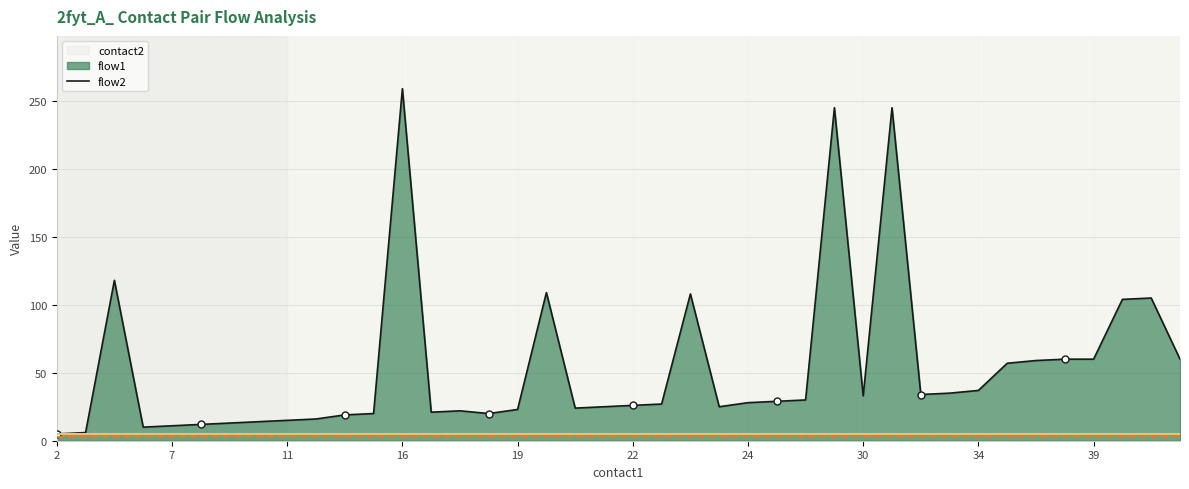

Which series has the widest spread of Y values?

flow1